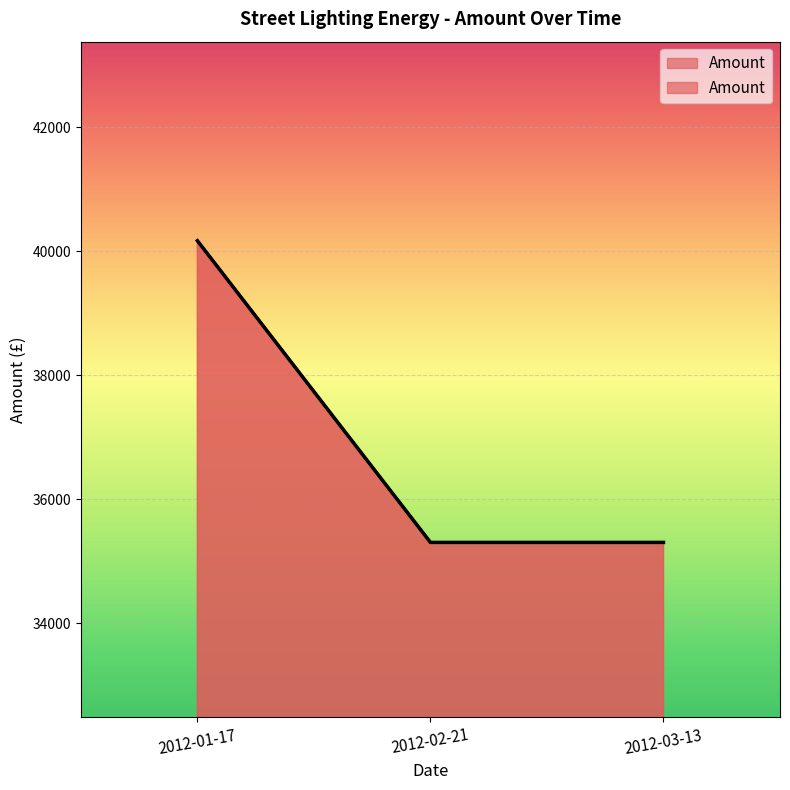

Rank the categories by value from lowest to highest.

2012-02-21, 2012-03-13, 2012-01-17